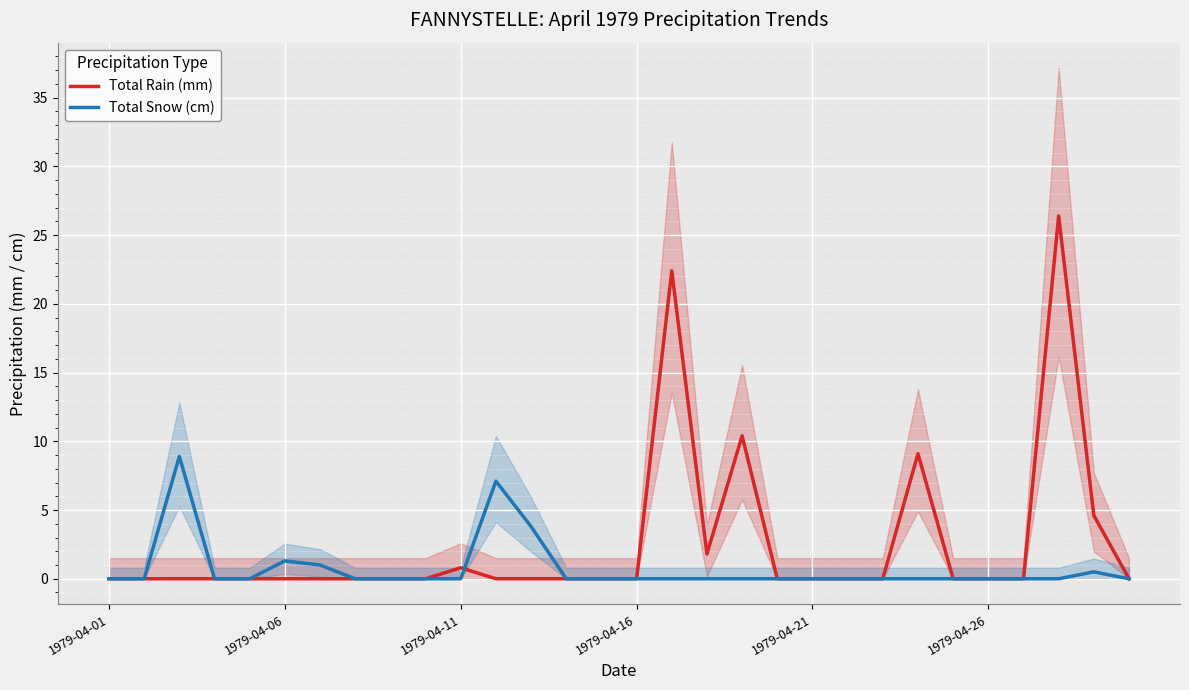

True or false: Total Snow (cm) has a value of 0.0 at 1979-04-26.

True